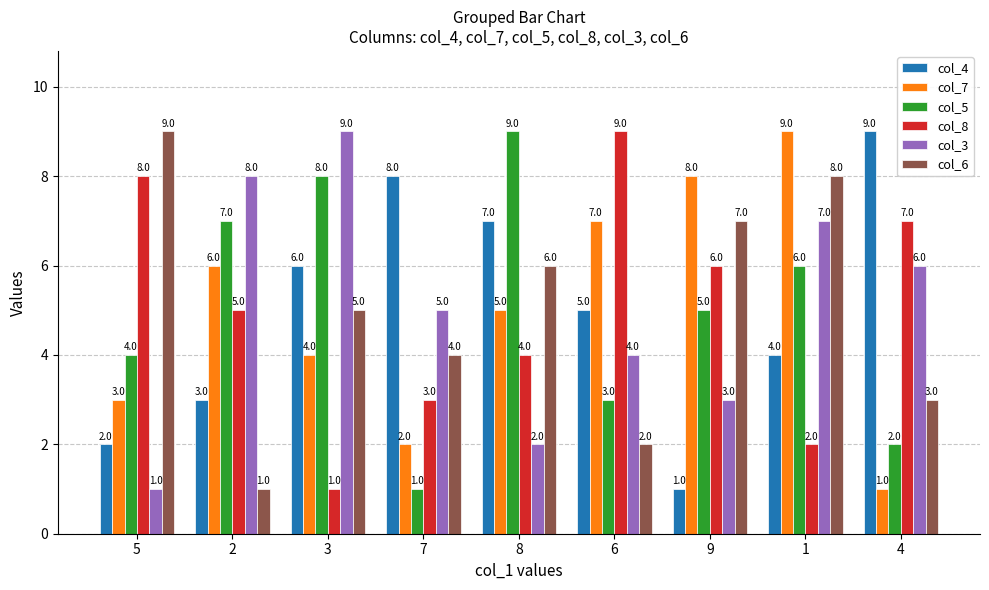

What are all the series names shown in the legend?

col_4, col_7, col_5, col_8, col_3, col_6